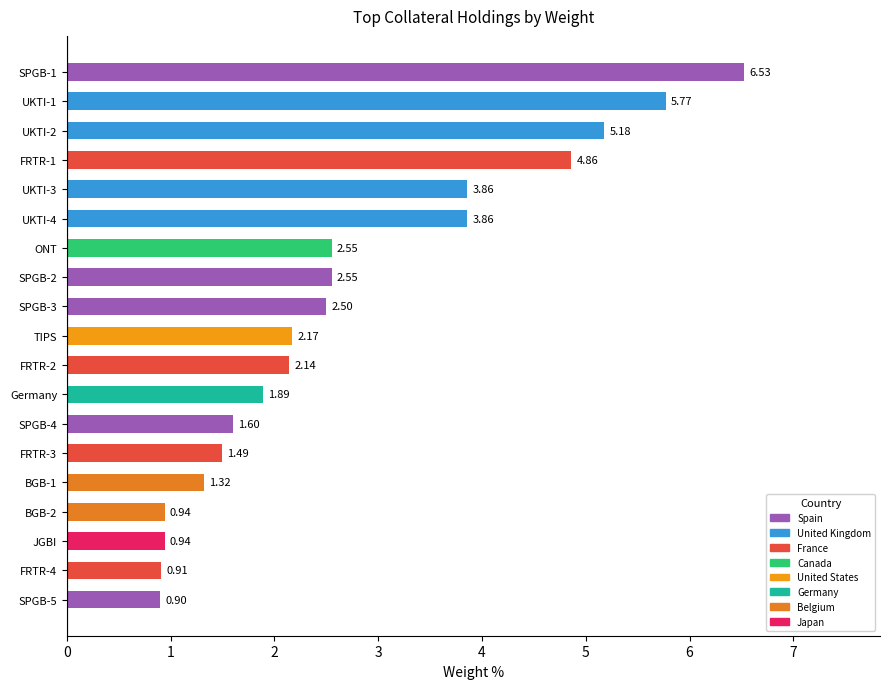

What is the change in value from ONT to BGB-1?

-1.2